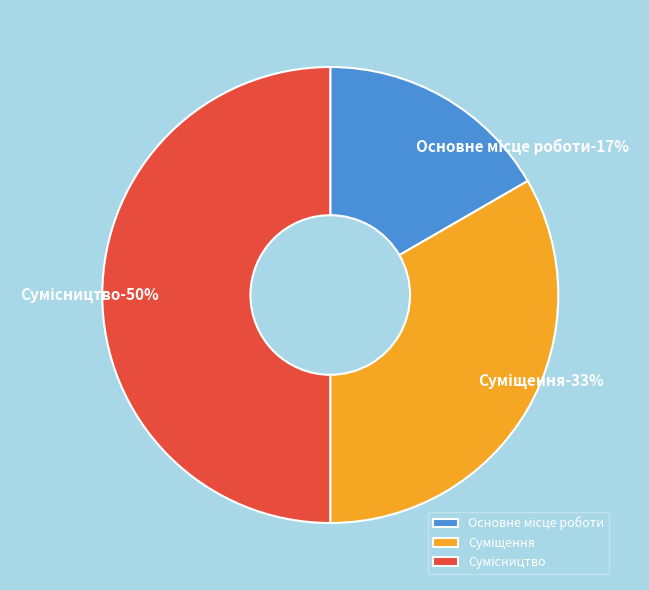

Is there any slice that represents more than half of the pie?

No